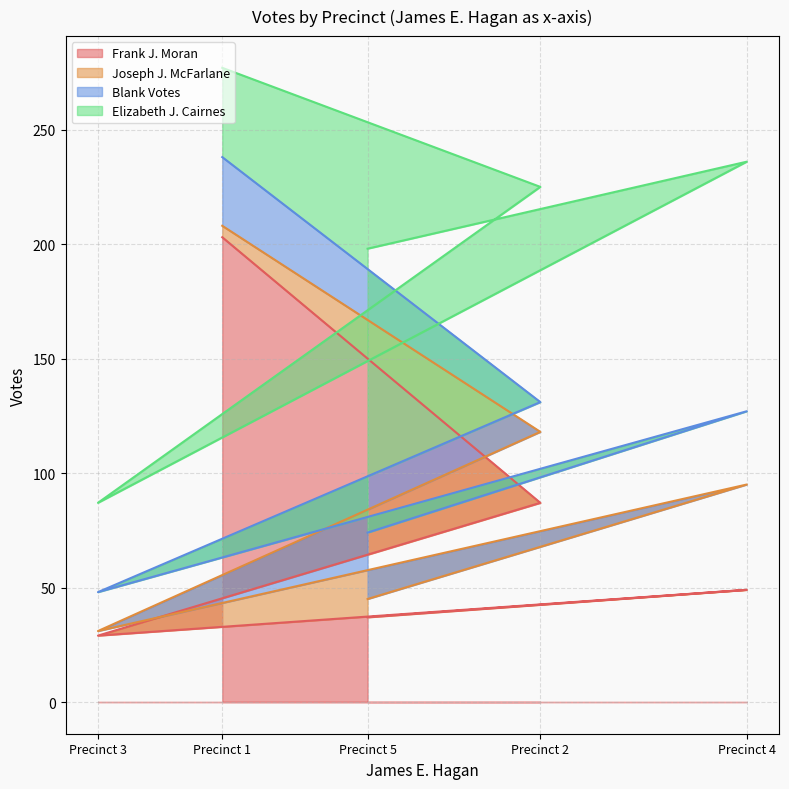

What is the highest value of the Frank J. Moran series?

203